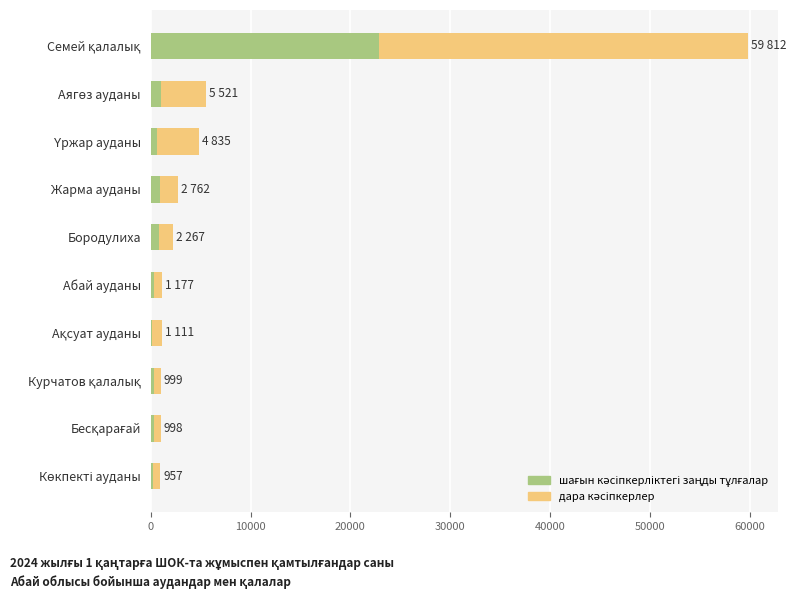

How many distinct data groups are displayed?

2